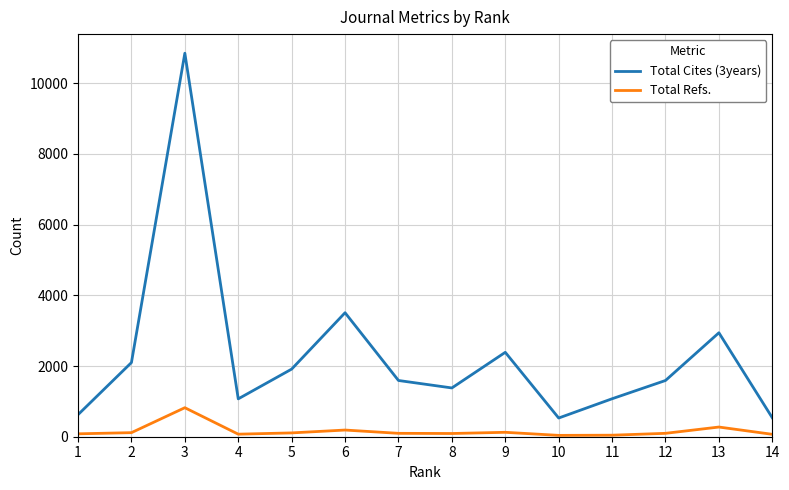

At which category is the sum across all series the highest?

3